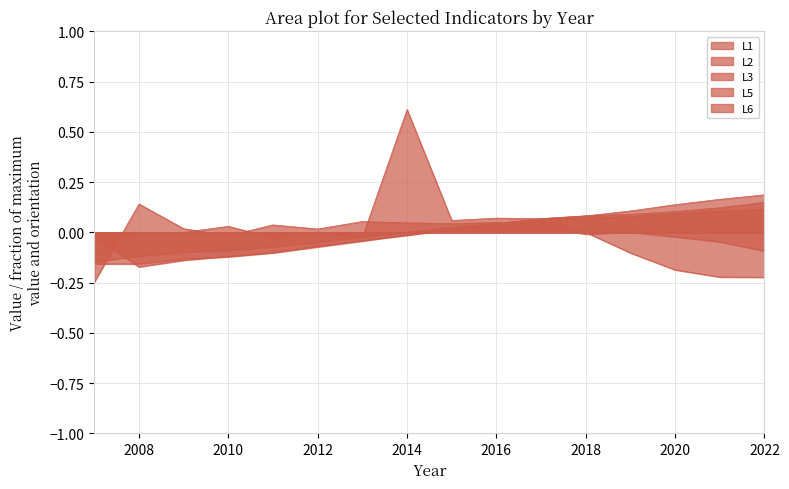

Between which two adjacent categories do L6 and L3 first intersect?

2007 and 2008